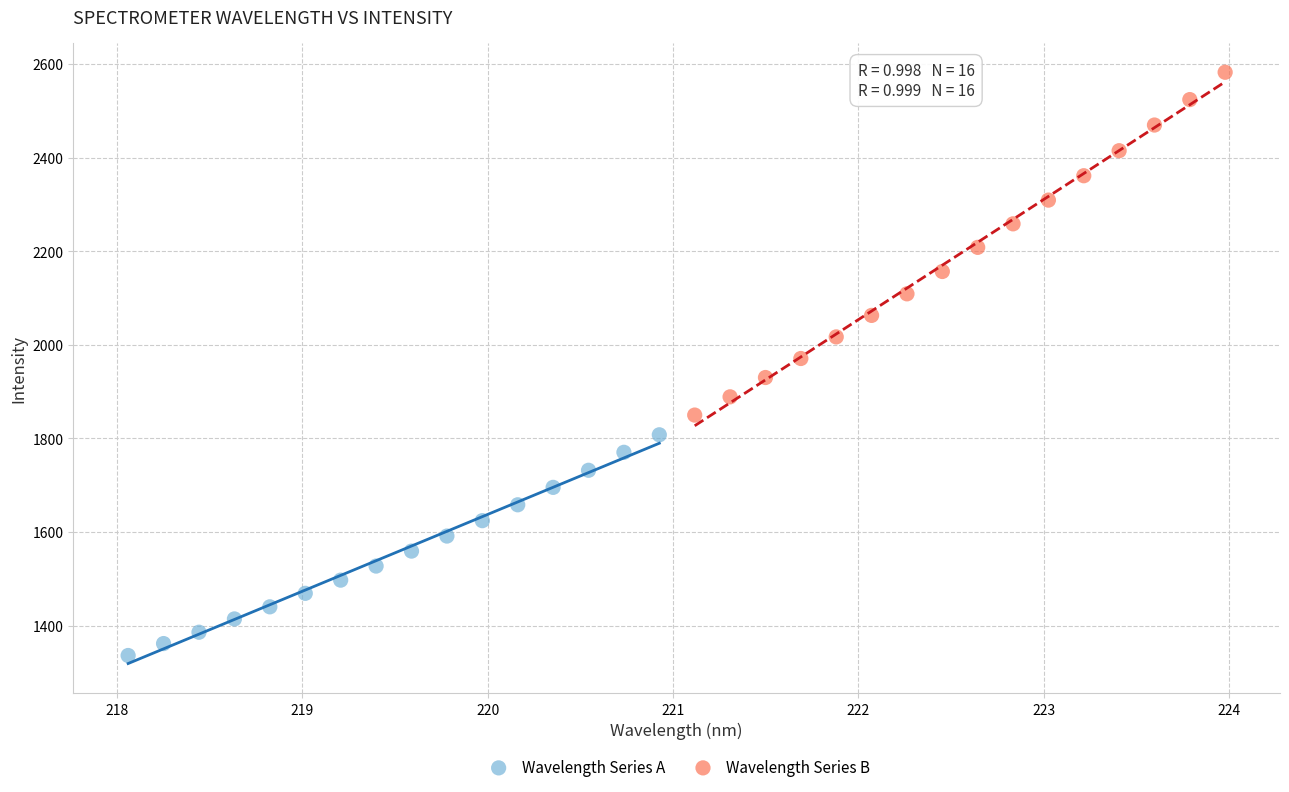

Which series has the widest spread of Y values?

Wavelength Series B